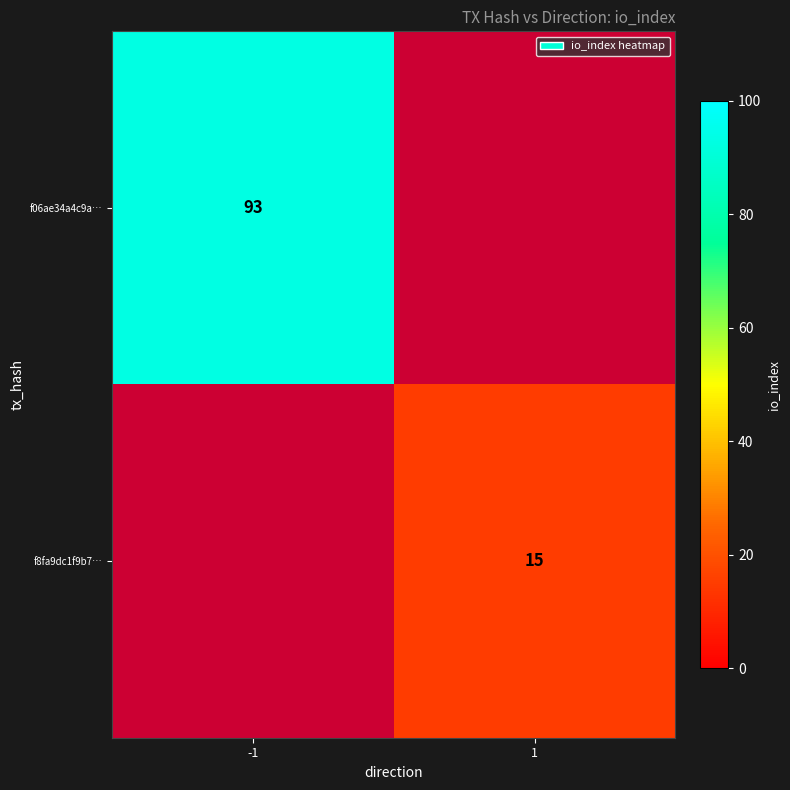

The f8fa9dc1f9b7… series shows 20 at 1. True or false?

False